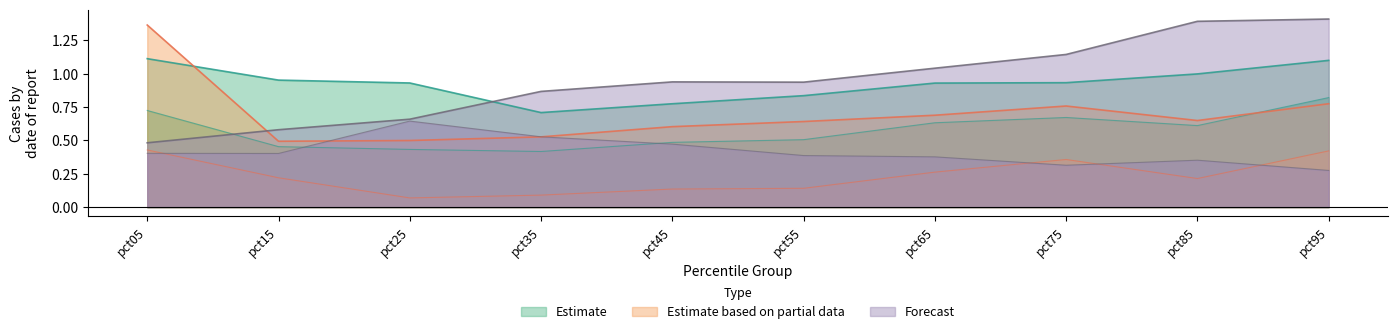

What is the total value across all series at pct55?

2.3